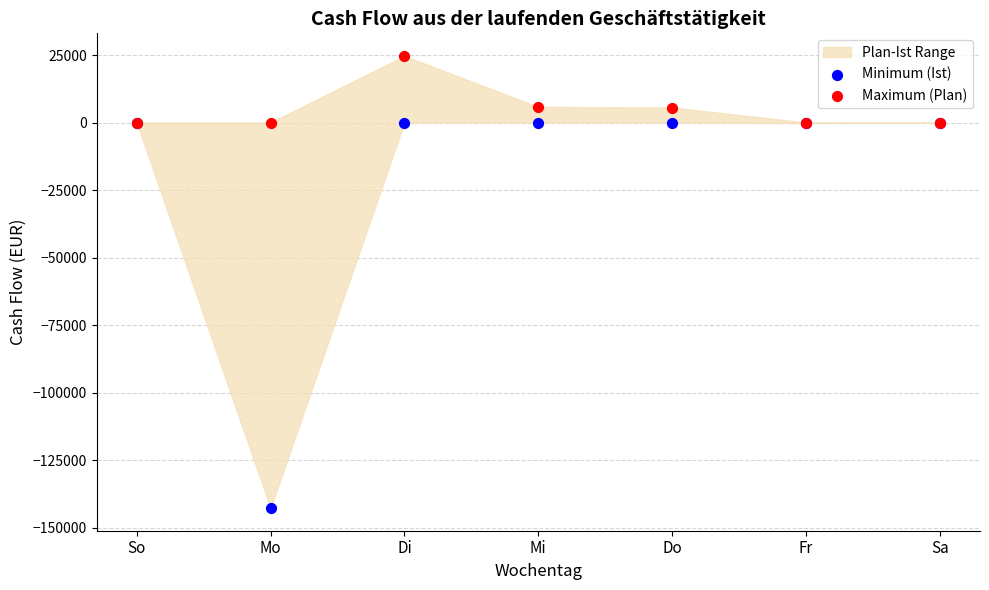

Which series reaches the maximum Y coordinate?

Maximum (Plan)